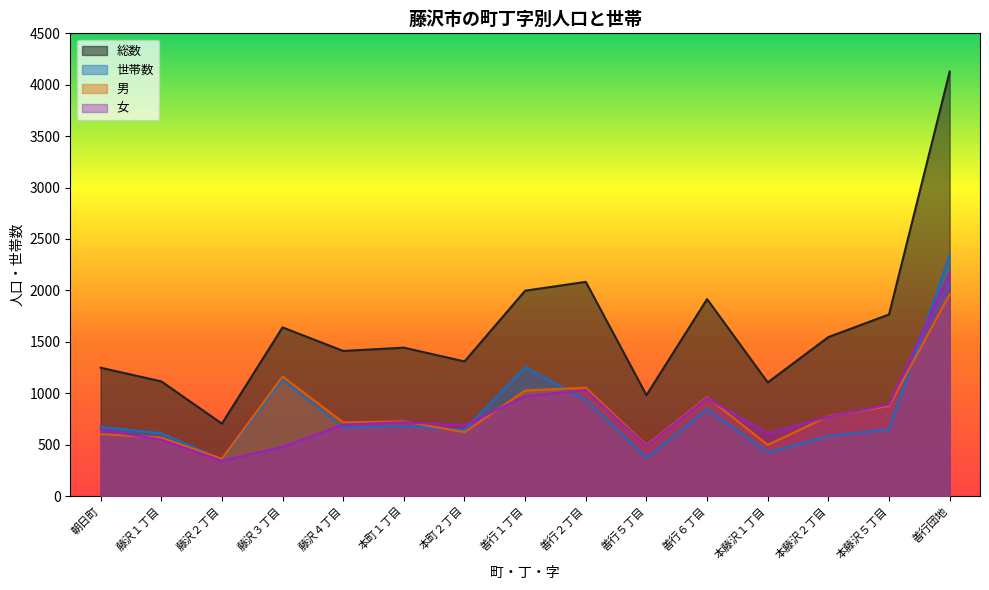

At how many categories does at least one series exceed 1714?

5